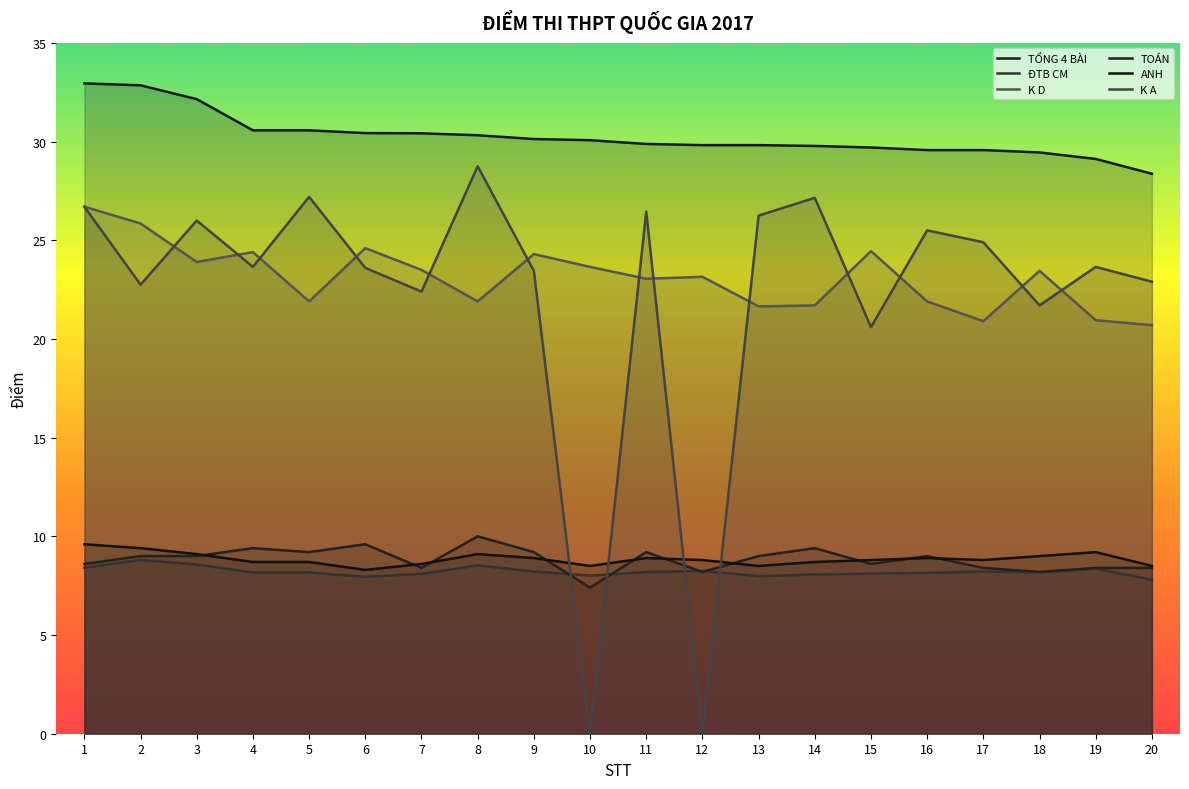

What is the difference between the K D values at 14 and 7?

1.8